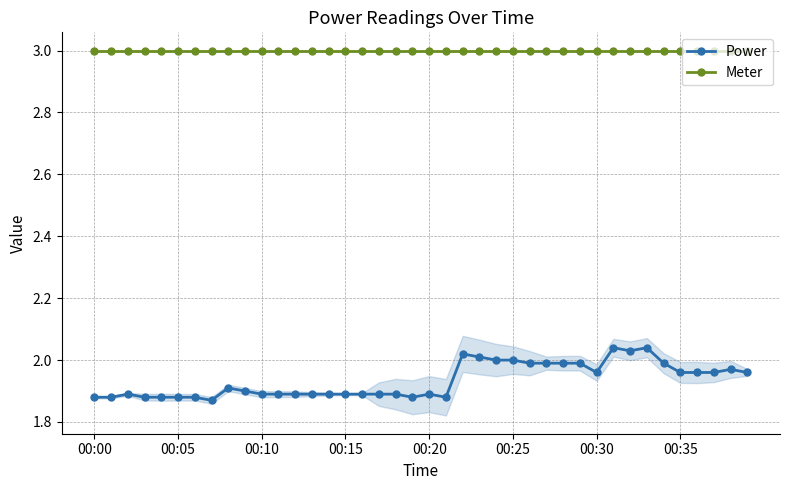

Which category has the highest value in the Power series?

31